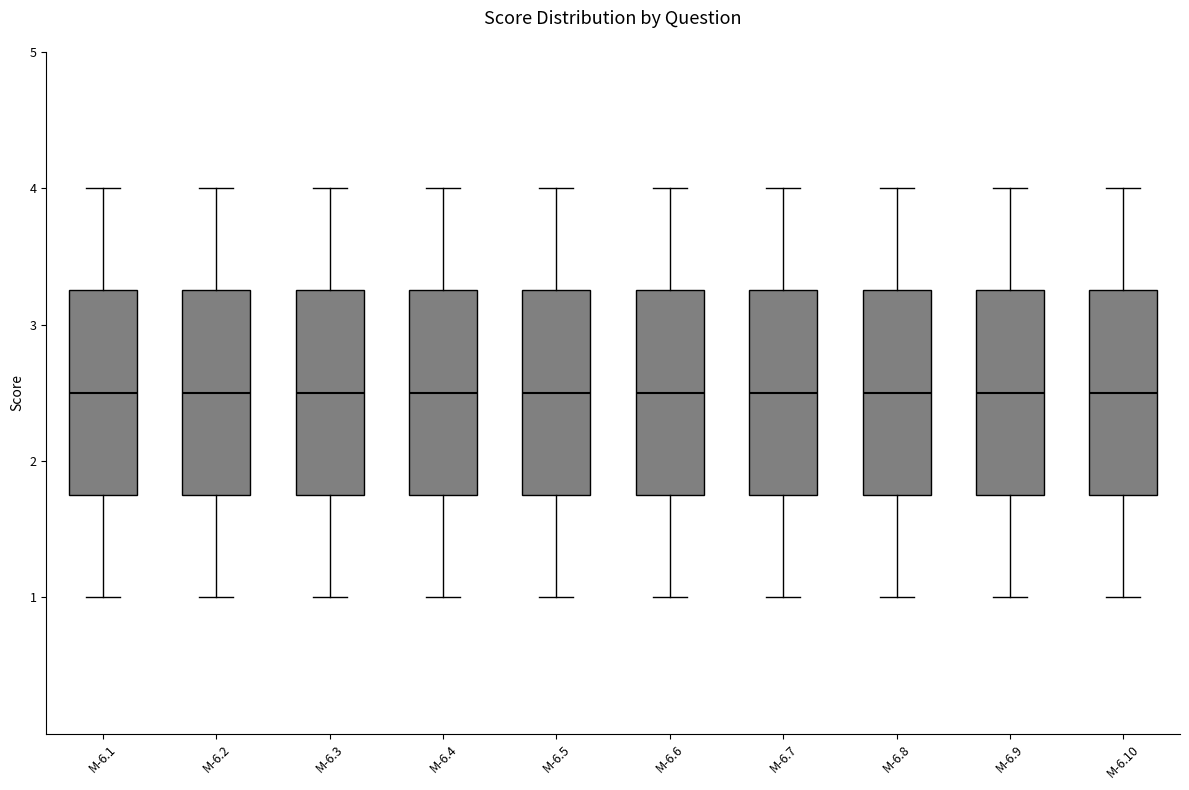

Reading left to right, read every box against the y-axis: the position of its median line, the range the box covers, and the ends of its whiskers. The values are not printed on the chart, so give them approximately, as read against the axis.

M-6.1: median 2.5, box 1.8 to 3.3, whiskers 1.0 to 4.0
M-6.2: median 2.5, box 1.8 to 3.3, whiskers 1.0 to 4.0
M-6.3: median 2.5, box 1.8 to 3.3, whiskers 1.0 to 4.0
M-6.4: median 2.5, box 1.8 to 3.3, whiskers 1.0 to 4.0
M-6.5: median 2.5, box 1.8 to 3.3, whiskers 1.0 to 4.0
M-6.6: median 2.5, box 1.8 to 3.3, whiskers 1.0 to 4.0
M-6.7: median 2.5, box 1.8 to 3.3, whiskers 1.0 to 4.0
M-6.8: median 2.5, box 1.8 to 3.3, whiskers 1.0 to 4.0
M-6.9: median 2.5, box 1.8 to 3.3, whiskers 1.0 to 4.0
M-6.10: median 2.5, box 1.8 to 3.3, whiskers 1.0 to 4.0